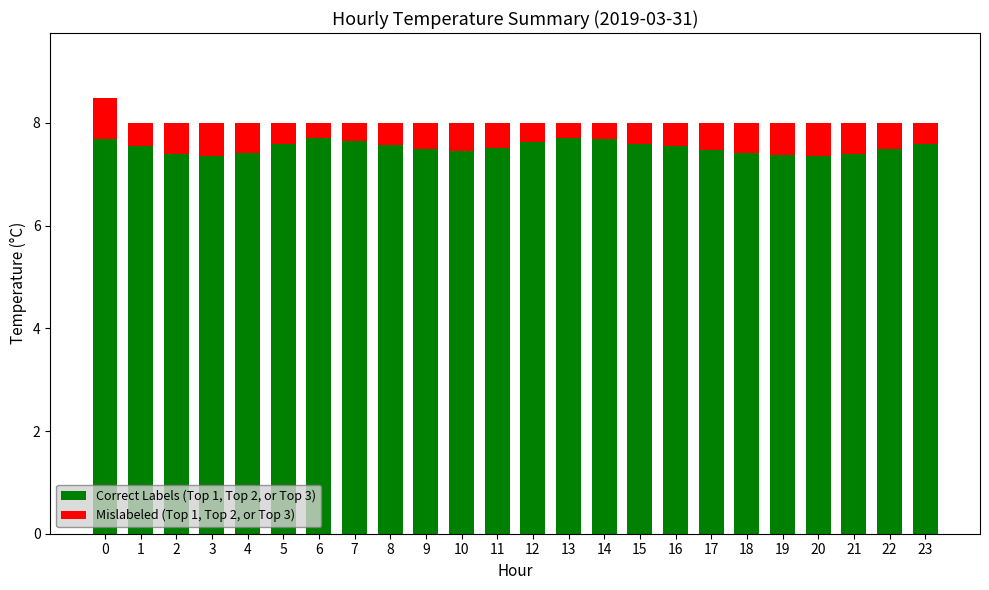

Is it true that Correct Labels (Top 1, Top 2, or Top 3) equals 7.5 at 17?

True